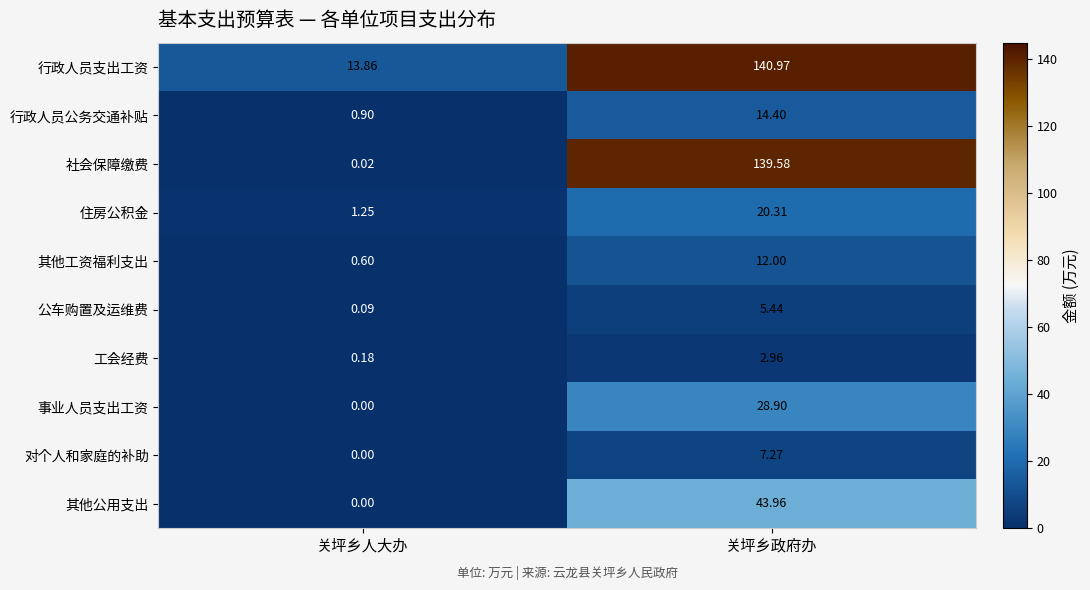

Which series has the largest total across all categories?

行政人员支出工资